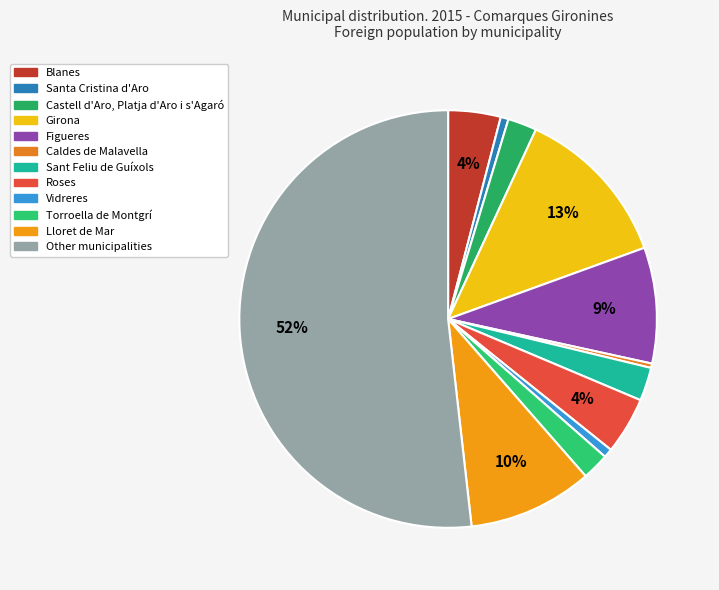

To the nearest percent, what is the difference between the Figueres and Sant Feliu de Guíxols slice percentages?

6%